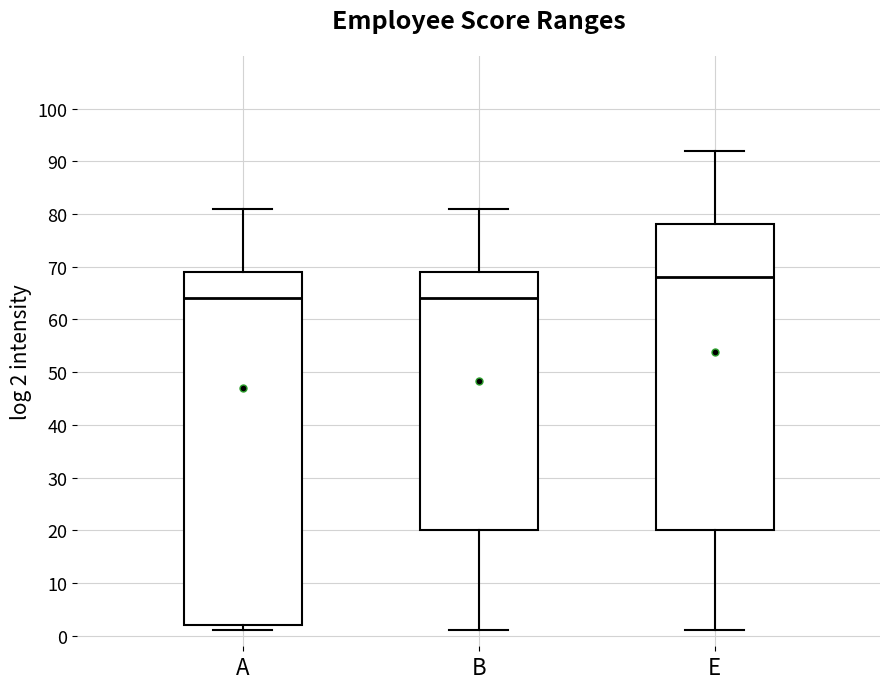

Which box is the tallest, from its lower edge to its upper edge?

A